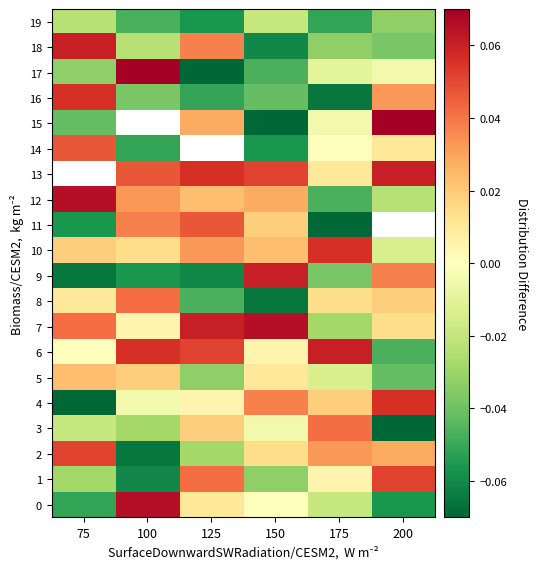

What is the highest value of the 10 series?

0.1